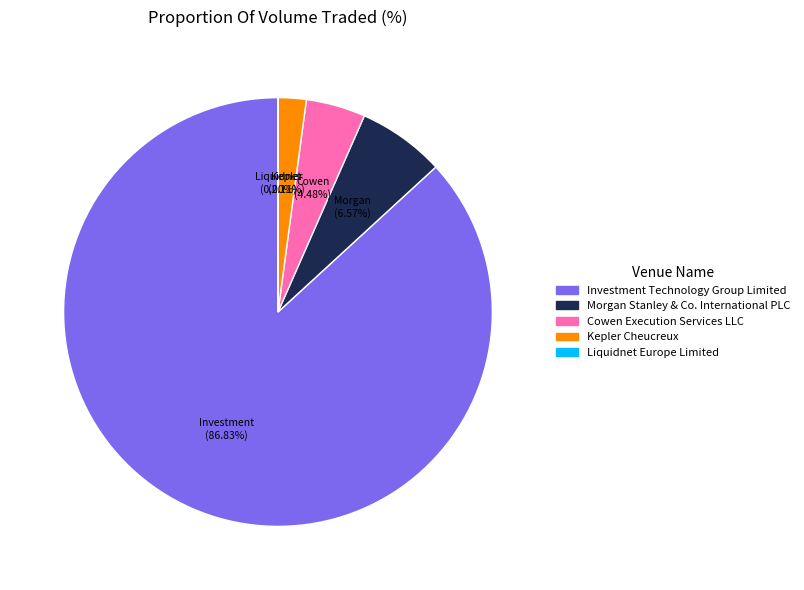

Is the sum of Morgan Stanley & Co. International PLC and Investment Technology Group Limited greater than half?

Yes